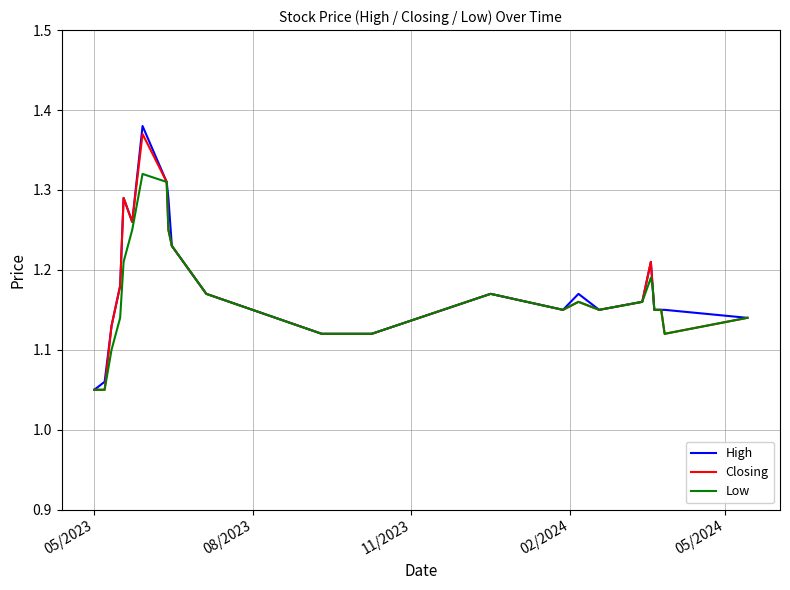

Does the chart have visible grid lines?

Yes